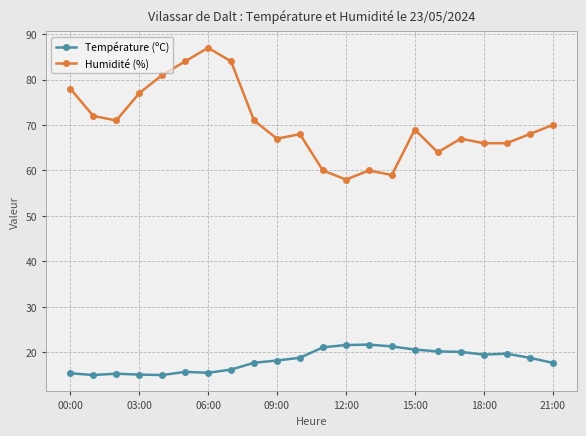

True or false: Température (ºC) and Humidité (%) intersect in this chart.

False